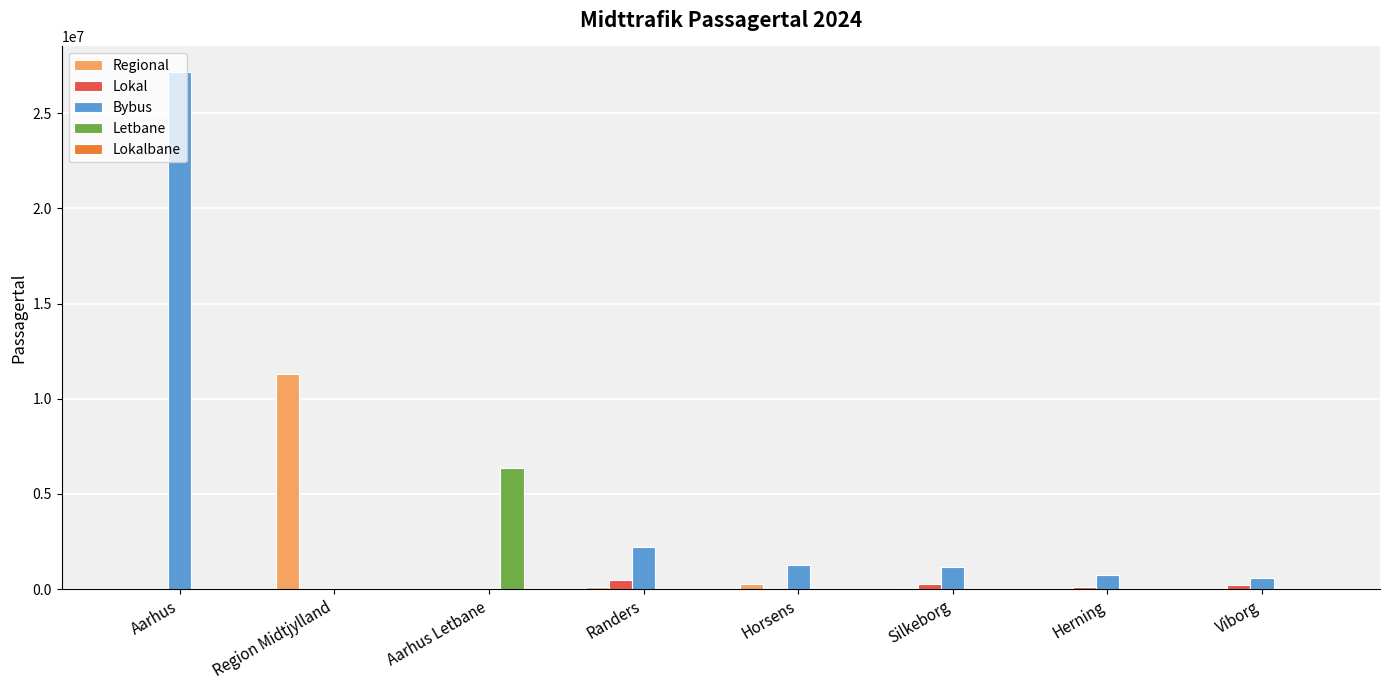

The value of Bybus at Randers is 2208000. True or false?

True